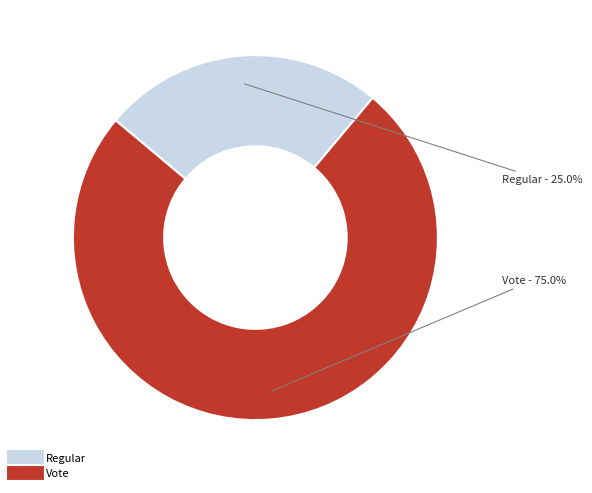

What is the majority slice?

Vote